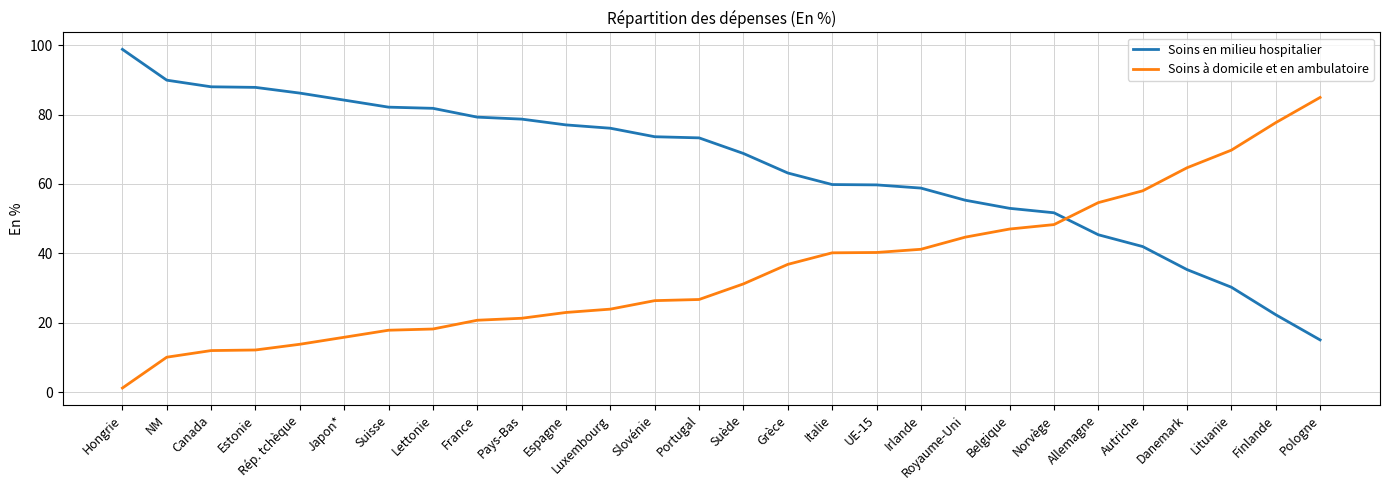

What are all the series names shown in the legend?

Soins en milieu hospitalier, Soins à domicile et en ambulatoire